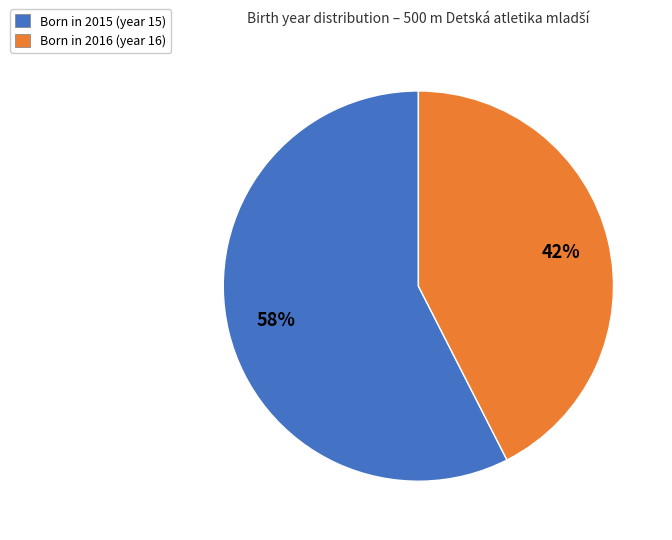

Count the number of slices in the pie.

2